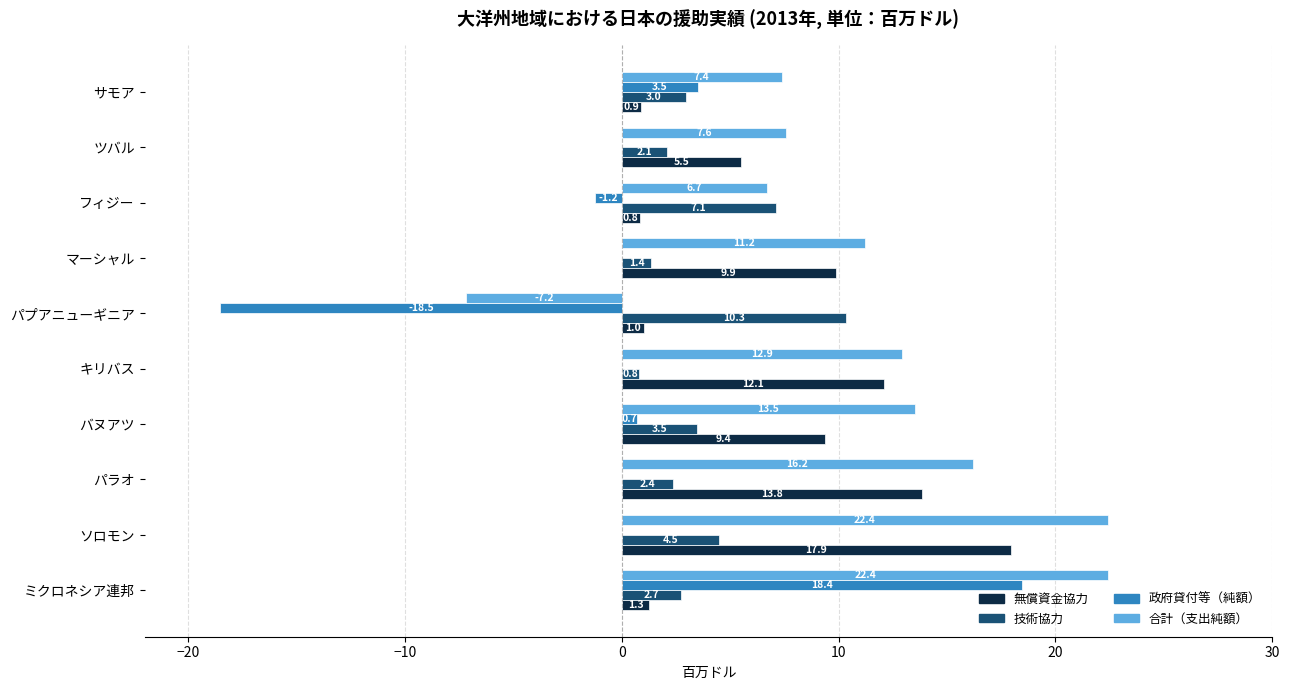

Which category has the highest value in the 技術協力 series?

パプアニューギニア